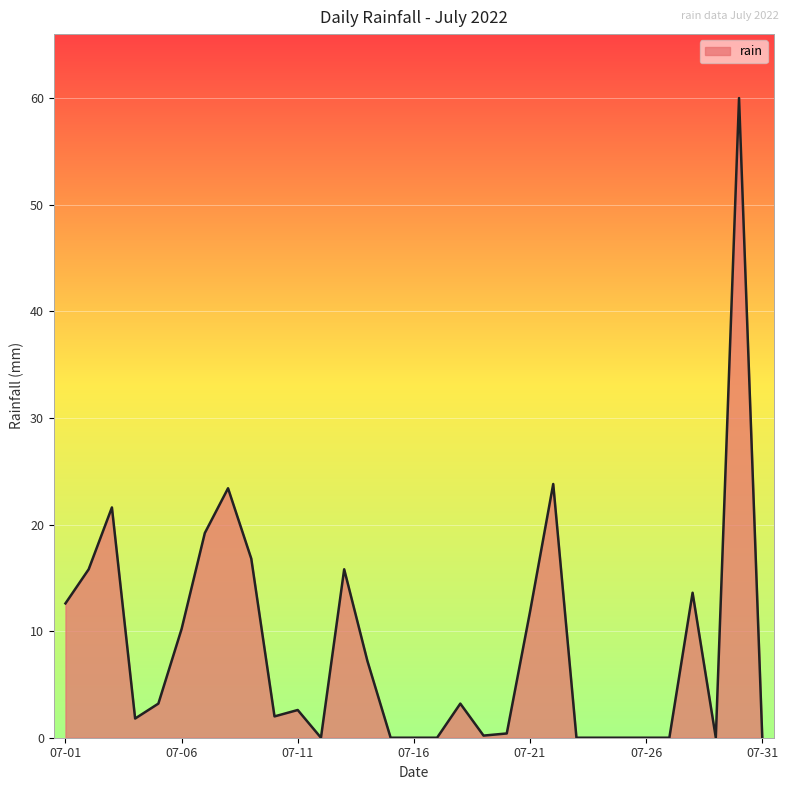

What is the average value?

8.6